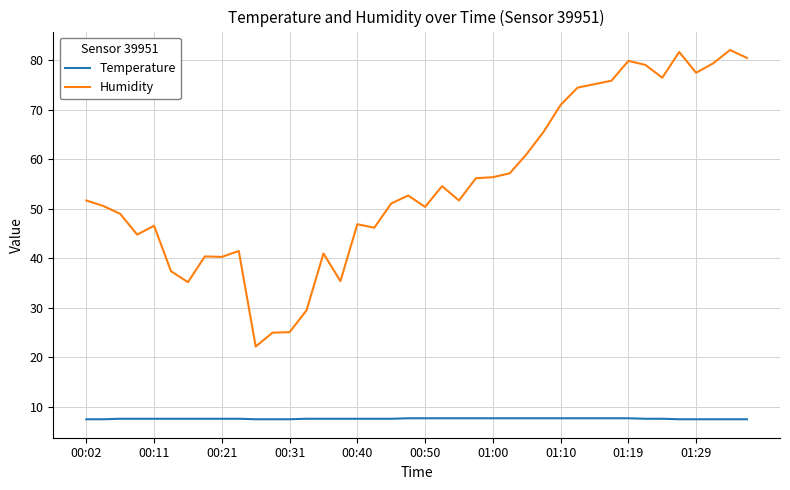

True or false: Temperature and Humidity cross at least once.

False